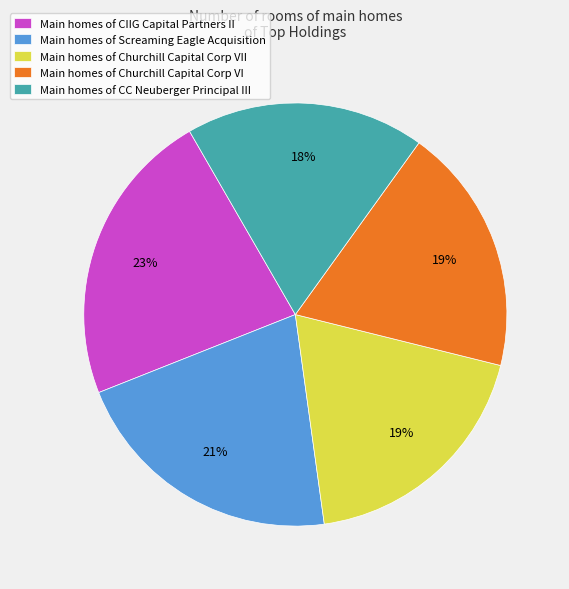

Is the sum of Main homes of Churchill Capital Corp VII and Main homes of Screaming Eagle Acquisition greater than half?

No